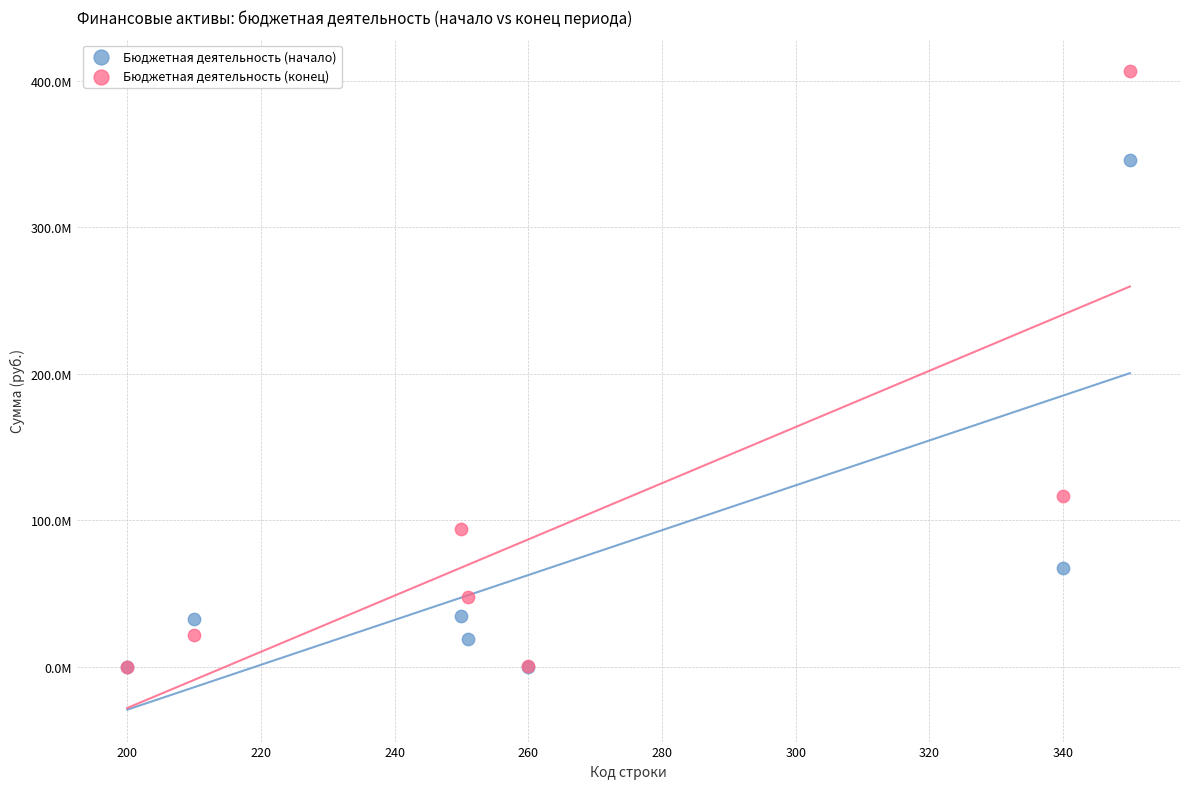

Which series contains the highest Y value?

Бюджетная деятельность (конец)